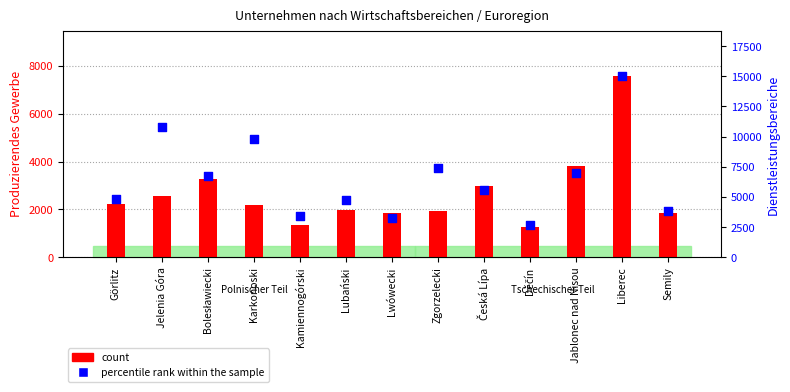

What are all the series names shown in the legend?

count, percentile rank within the sample